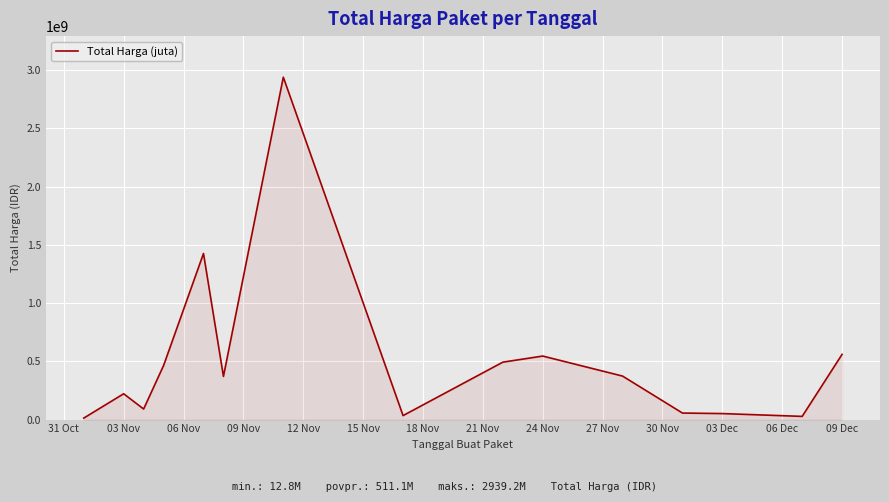

What is the maximum value shown in the chart?

2939234240